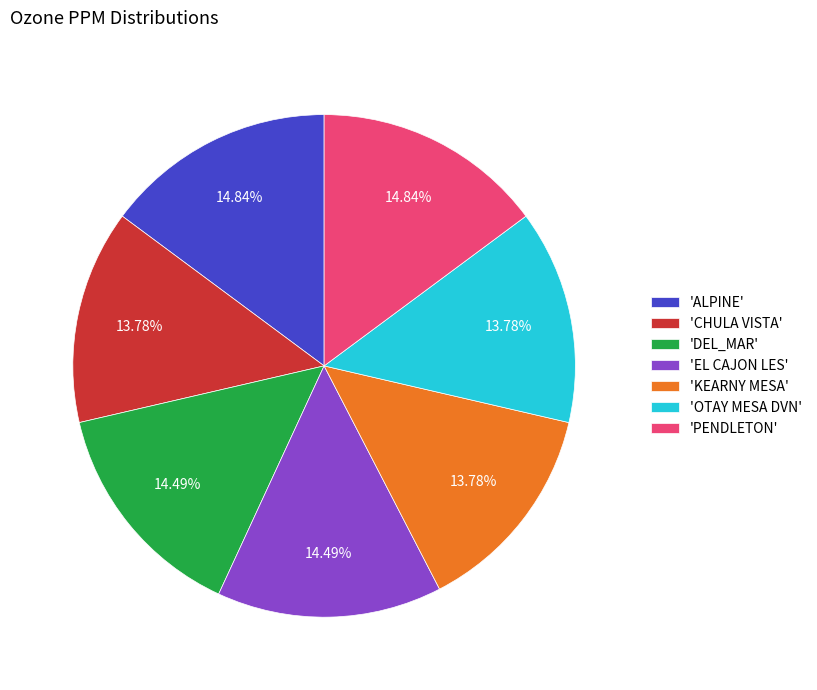

Combined, do 'KEARNY MESA' and 'OTAY MESA DVN' account for over 50%?

No